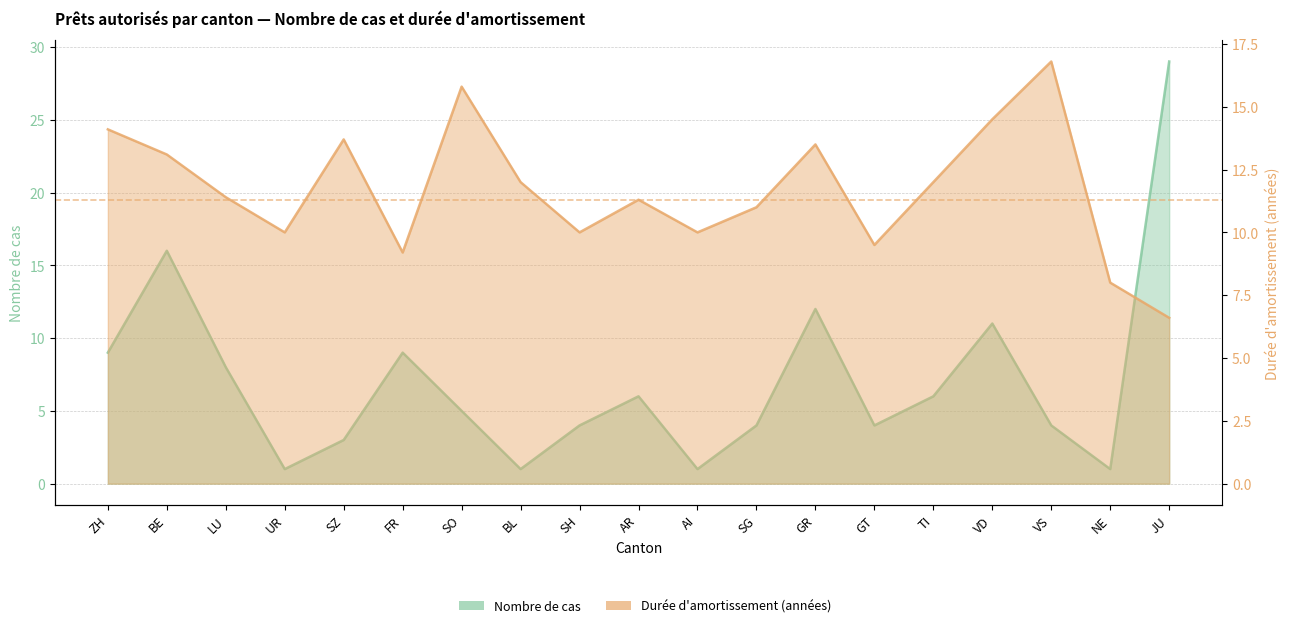

How many interior local peaks does the Durée amortissement (années) series have?

5